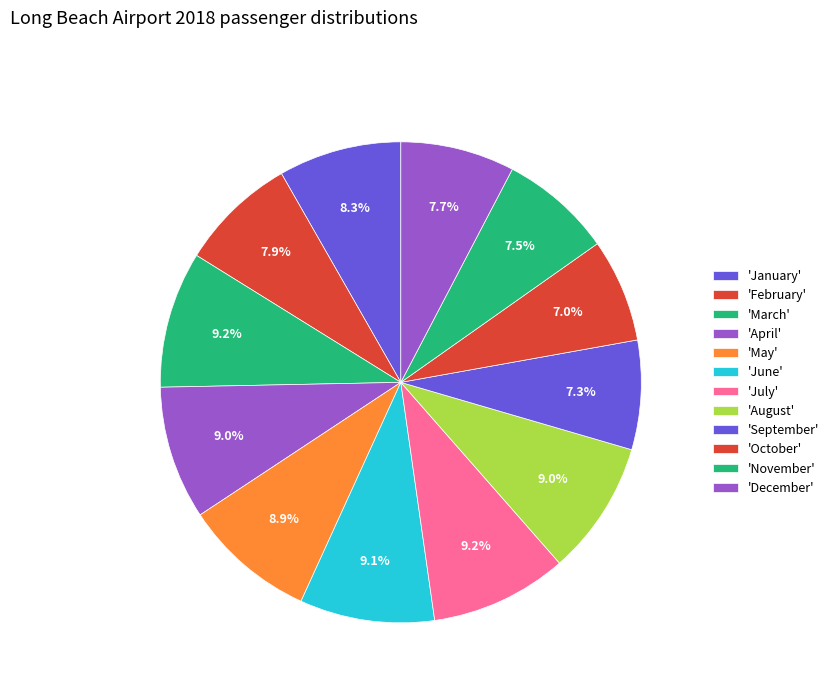

How many slices are in this pie chart?

12